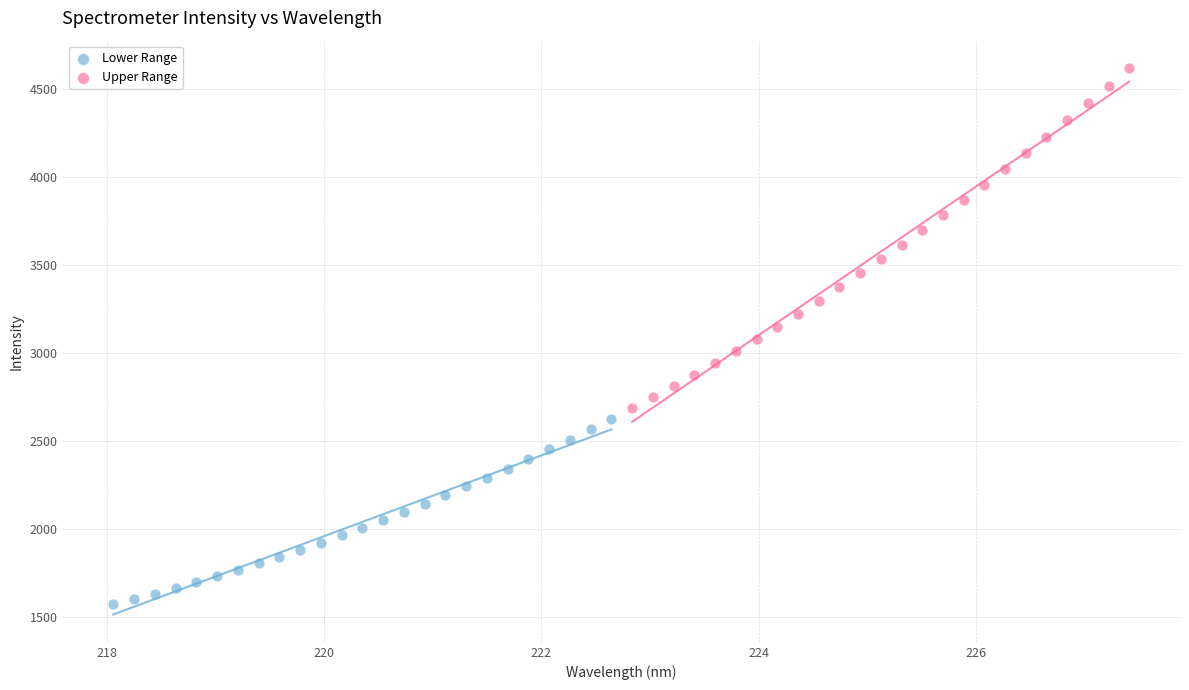

Which series reaches the minimum Y coordinate?

Lower Range